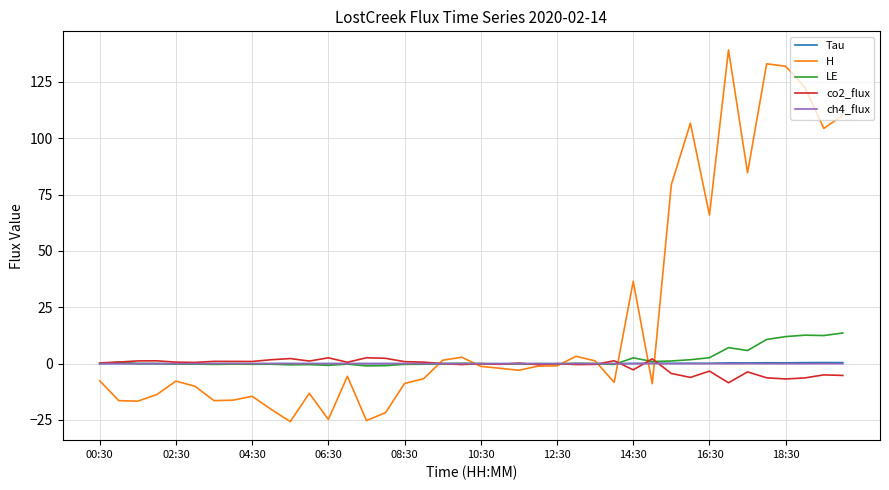

What is the maximum value shown in the chart?

139.2